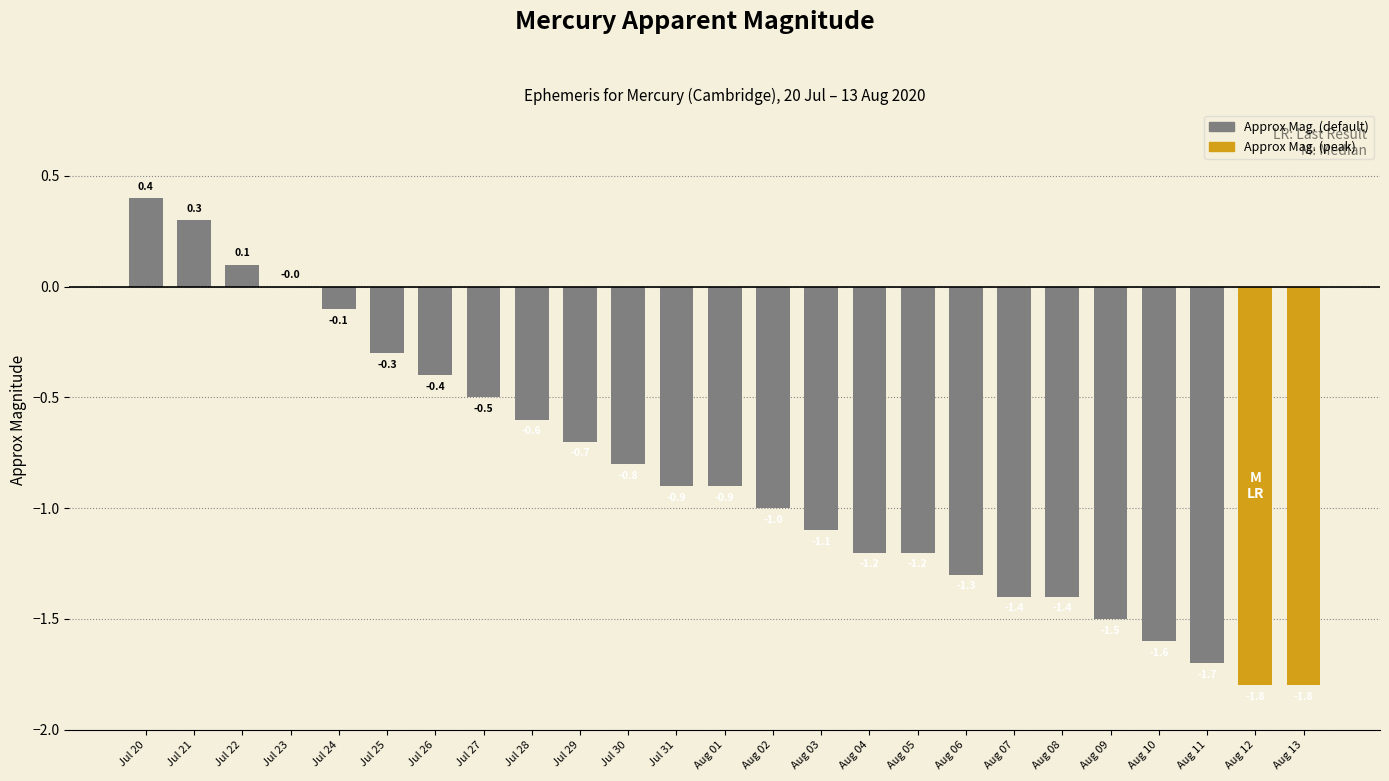

What is the greatest value displayed?

0.4